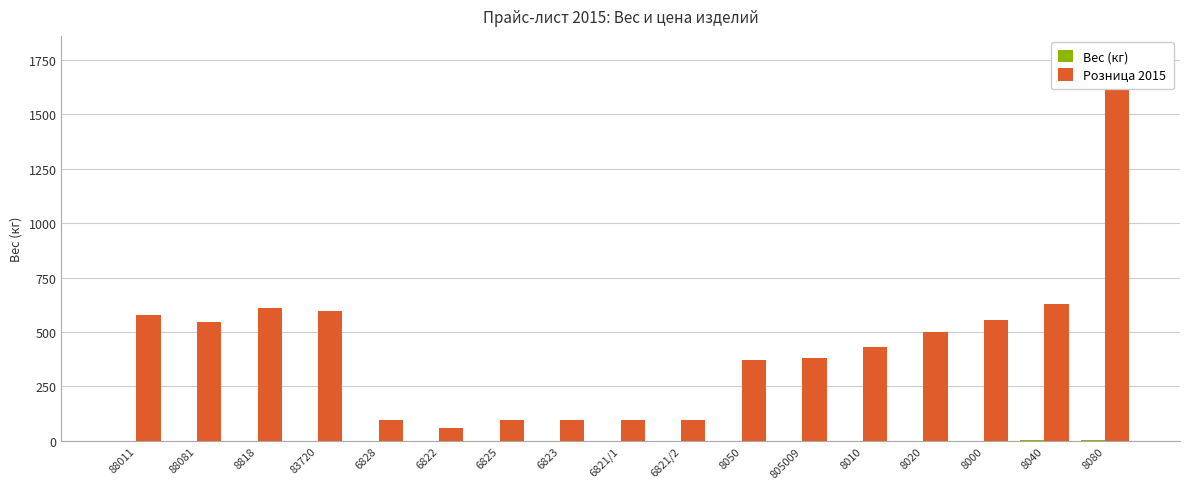

What is the average value of the Вес (кг) series?

1.0